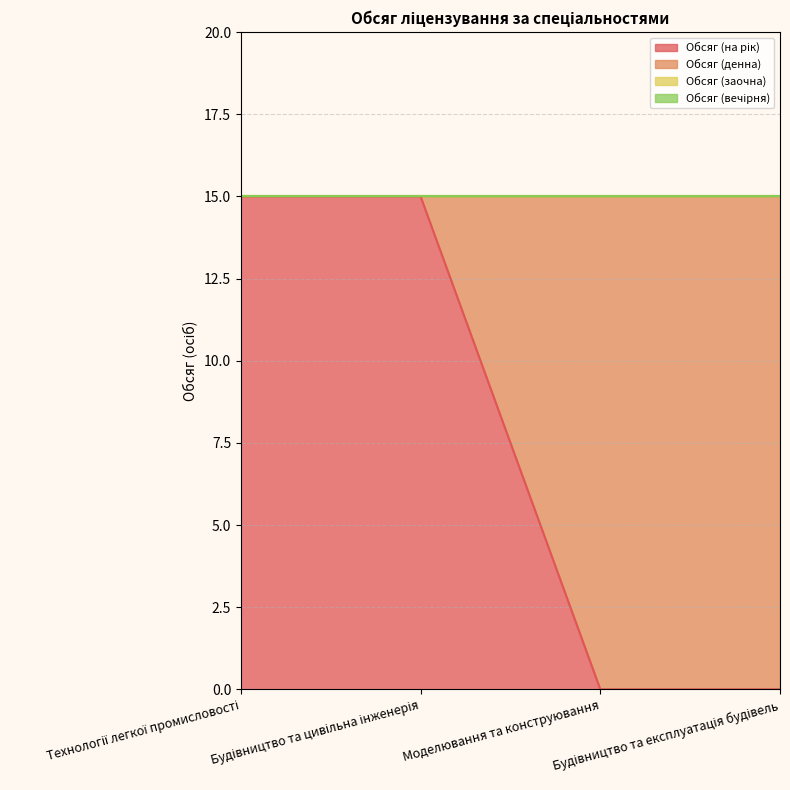

What are all the series names shown in the legend?

Обсяг (на рік), Обсяг (денна), Обсяг (заочна), Обсяг (вечірня)